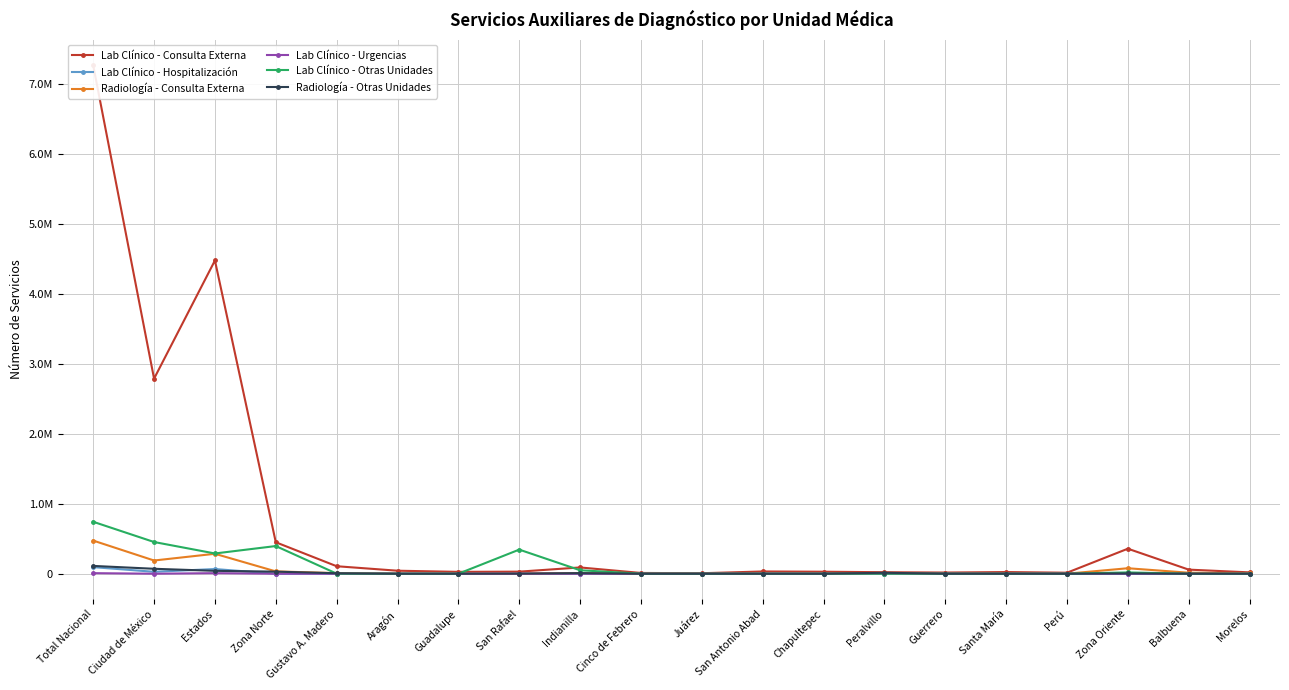

Which category has the highest value across all series?

Total Nacional